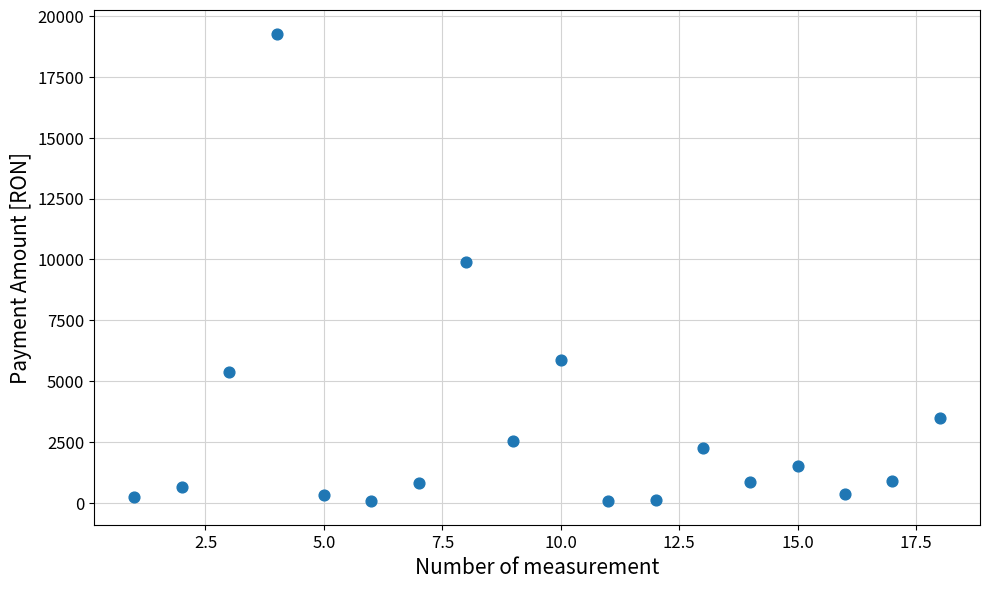

What is the range of X values (max minus min)?

17.0